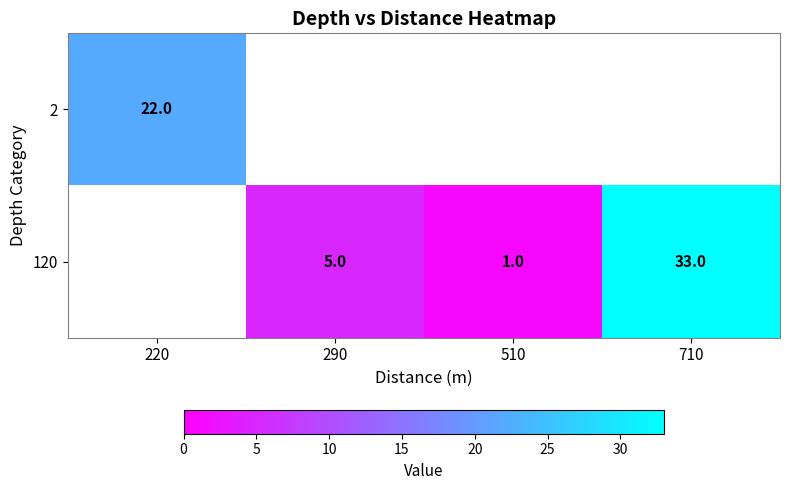

The 2 series shows 14 at 220. True or false?

False